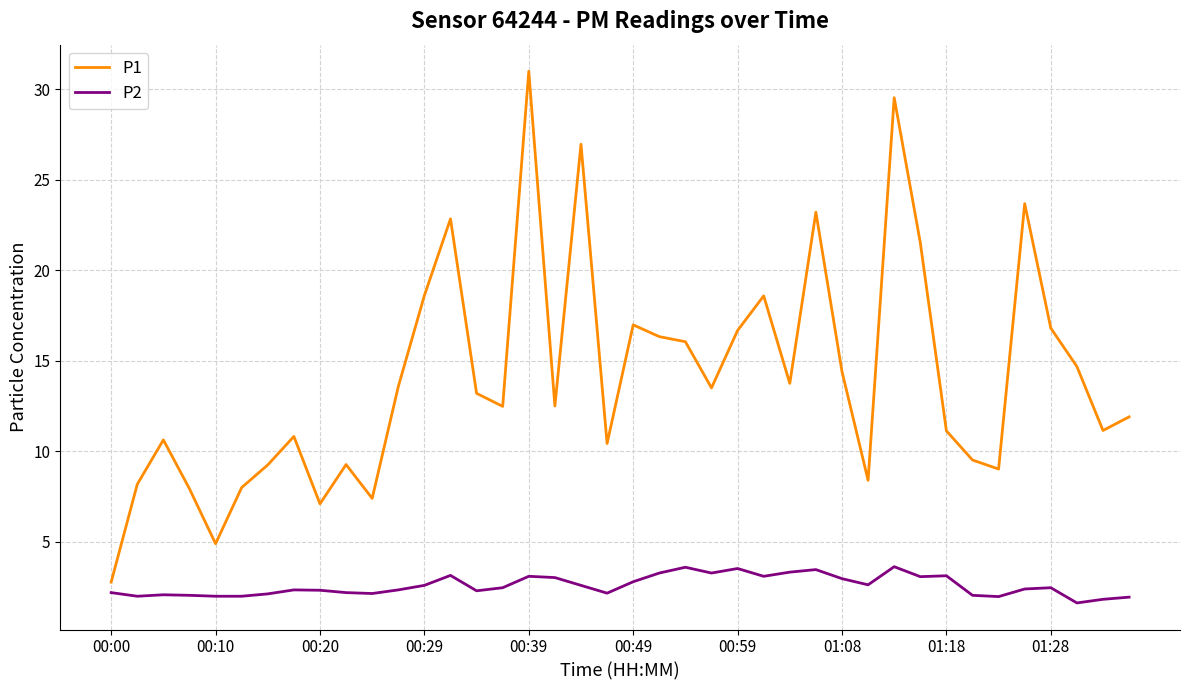

Which series has the largest total across all categories?

P1